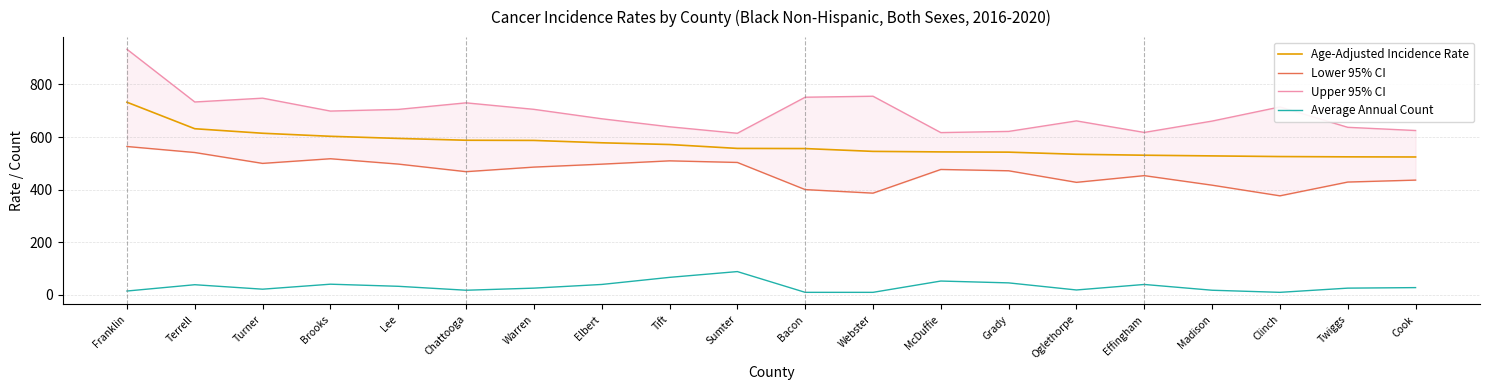

Reading left to right, list all the values displayed in this chart.

Age-Adjusted Incidence Rate: 732.5	631.6	614.4	602.8	594.7	587.8	587.1	578.1	571.5	556.7	556.1	545.4	543.4	542.5	534.4	530.8	528.2	525.7	524.6	524.1
Lower 95% CI: 564.0	541.1	499.7	517.4	497.1	468.2	485.6	496.8	509.4	503.3	400.0	386.5	476.6	471.6	427.6	453.1	416.8	376.3	428.7	436.1
Upper 95% CI: 934.0	733.4	747.9	698.8	705.1	730.1	705.4	669.5	639.0	614.3	751.5	755.3	616.9	621.4	661.4	617.5	660.7	714.5	637.0	624.8
Average Annual Count: 14.0	38.0	21.0	40.0	32.0	17.0	25.0	39.0	66.0	88.0	9.0	9.0	52.0	45.0	18.0	39.0	17.0	9.0	25.0	27.0